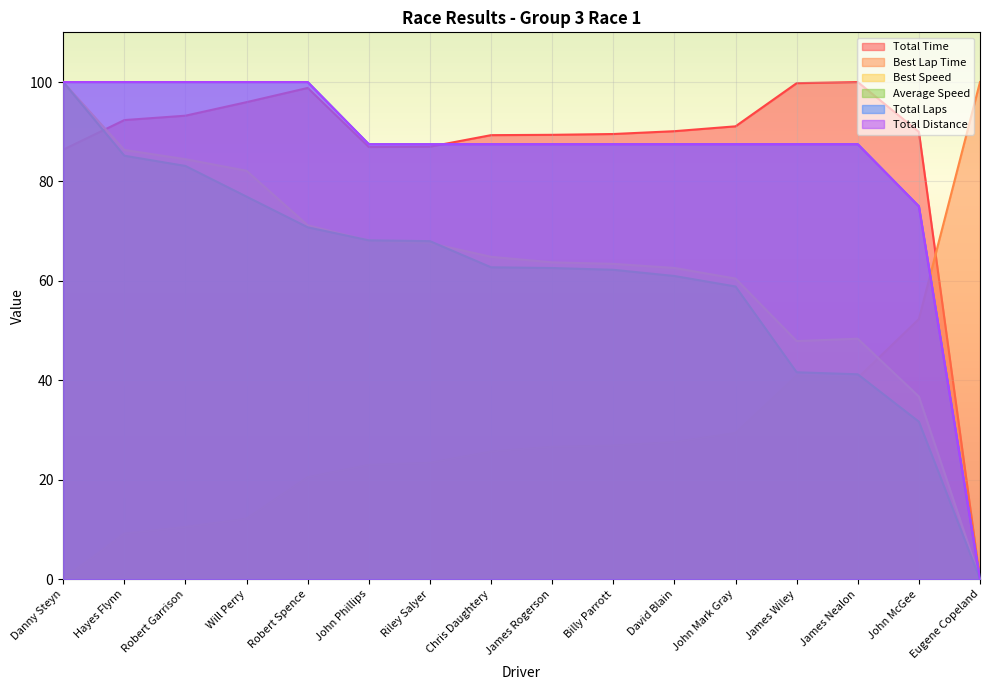

True or false: Total Distance and Best Speed intersect in this chart.

True